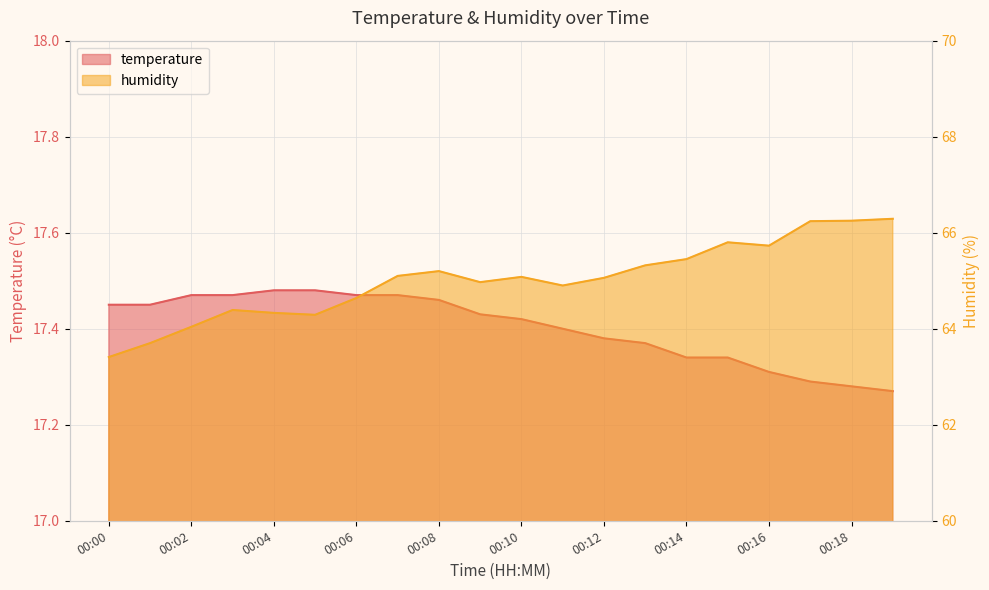

Does the chart have visible grid lines?

Yes